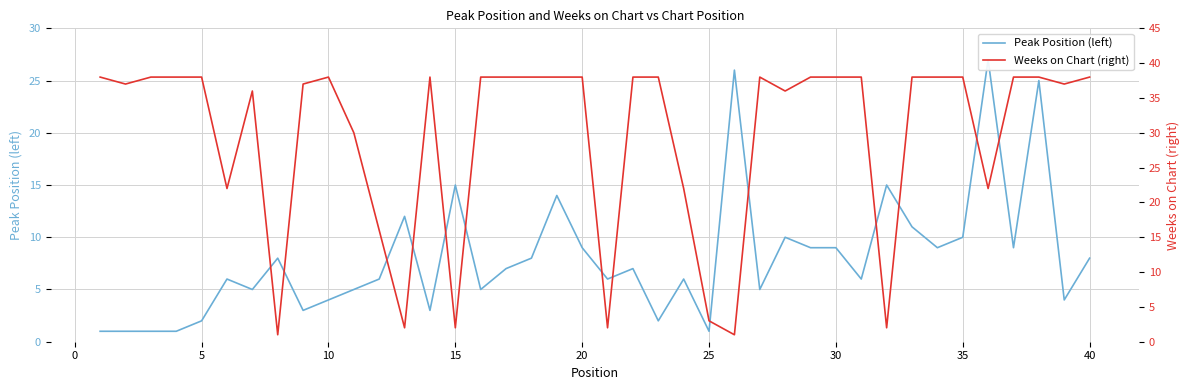

Reading right to left, list all the values displayed in this chart.

Peak Position (left): 8	4	25	9	27	10	9	11	15	6	9	9	10	5	26	1	6	2	7	6	9	14	8	7	5	15	3	12	6	5	4	3	8	5	6	2	1	1	1	1
Weeks on Chart (right): 38	37	38	38	22	38	38	38	2	38	38	38	36	38	1	3	22	38	38	2	38	38	38	38	38	2	38	2	16	30	38	37	1	36	22	38	38	38	37	38